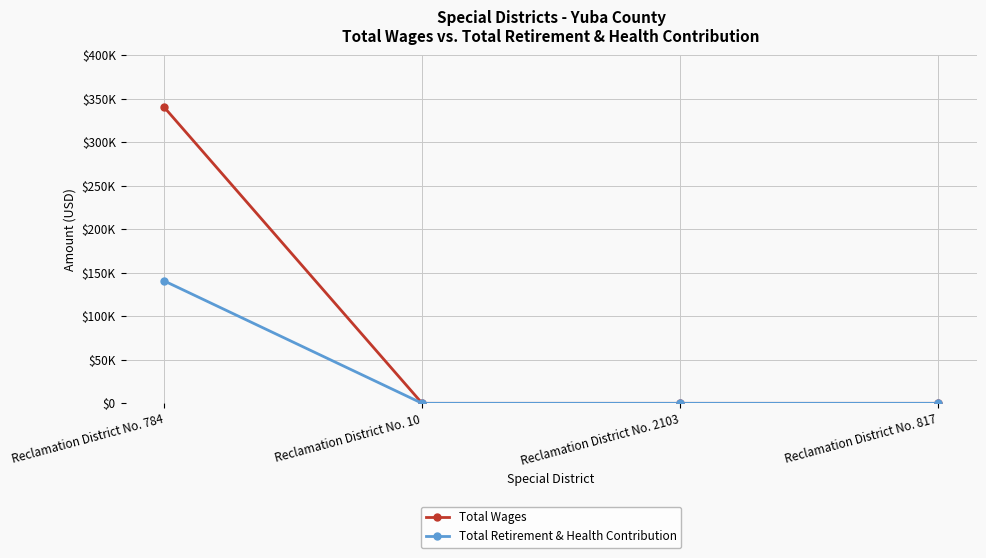

True or false: Total Wages has more than 2 interior local peaks.

False